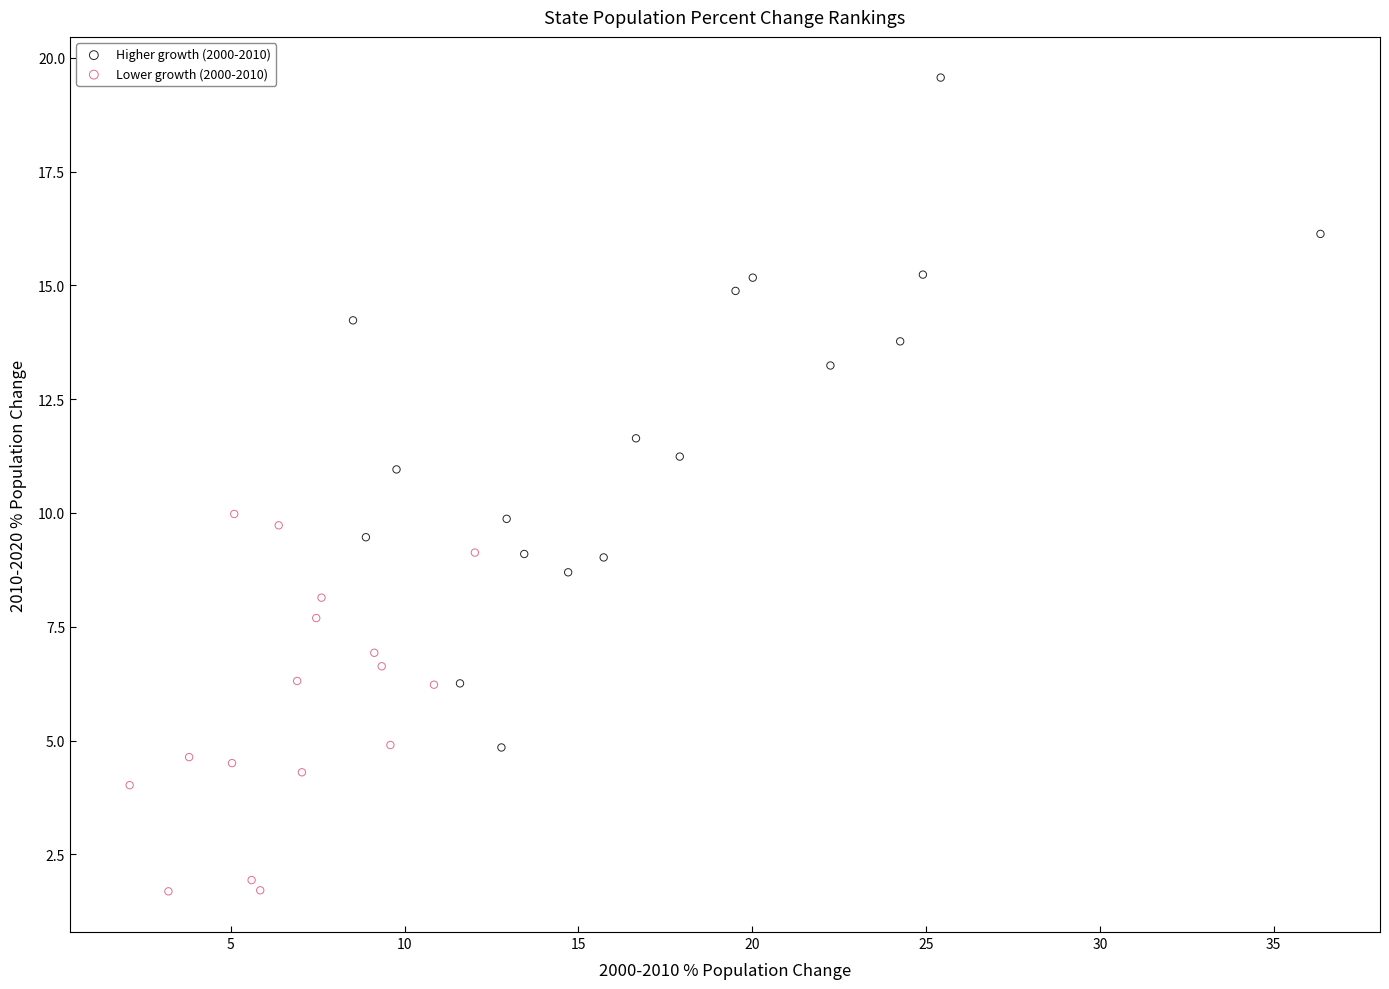

Which series has the widest spread of Y values?

Higher growth (2000-2010)